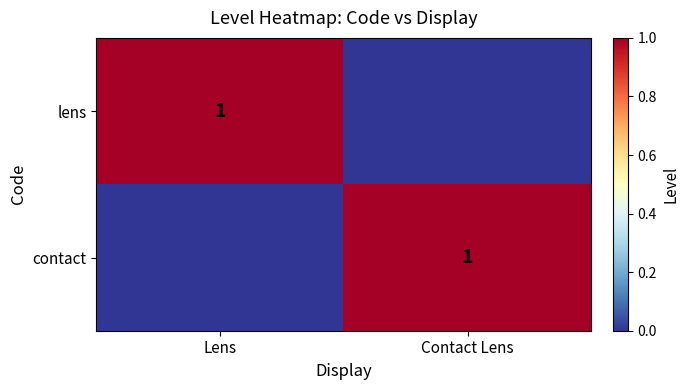

True or false: contact has a value of 1 at Contact Lens.

True